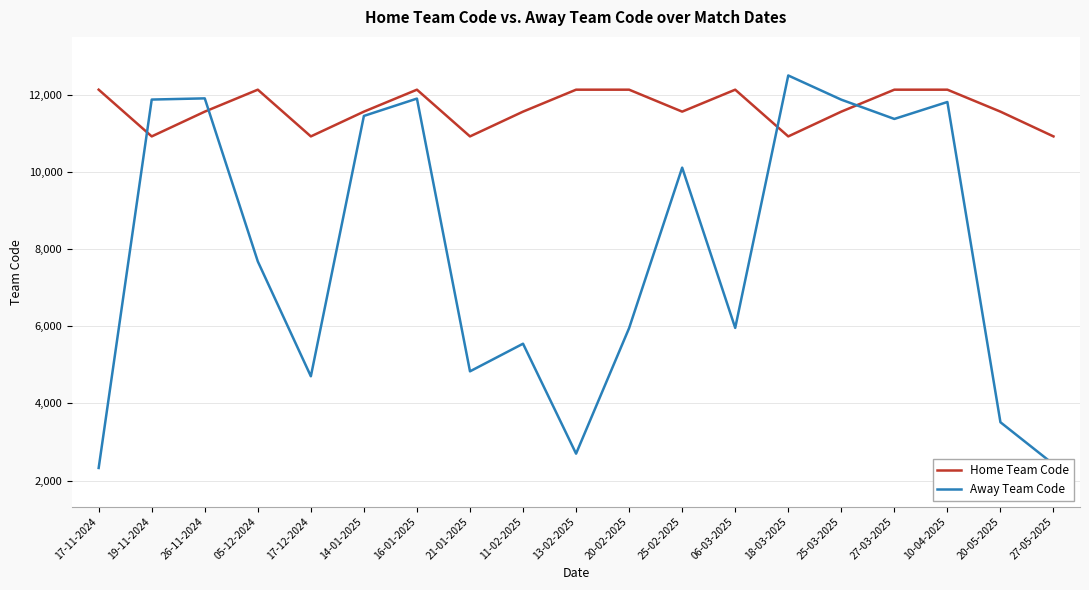

The Home Team Code series shows 11560 at 25-02-2025. True or false?

True